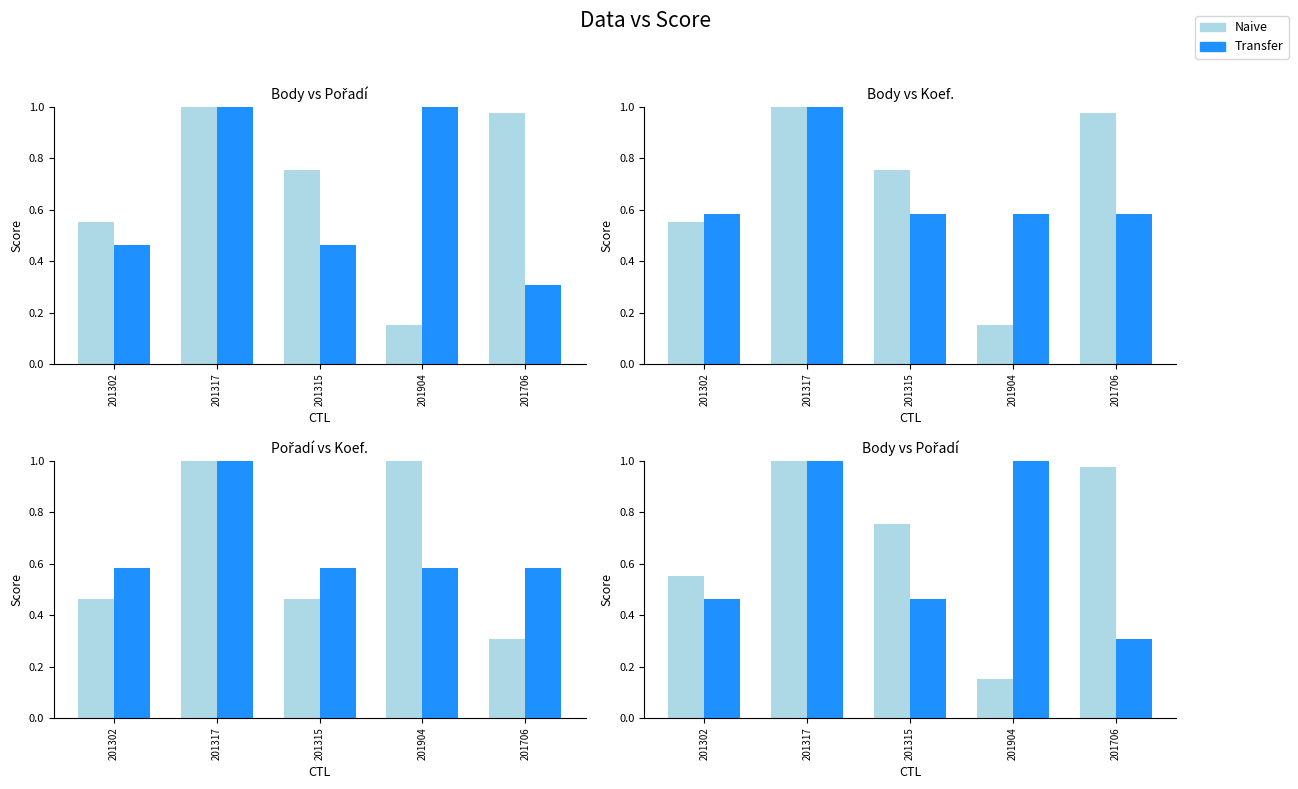

What is the value of the Koef. bar at the 5th from the left?

0.6